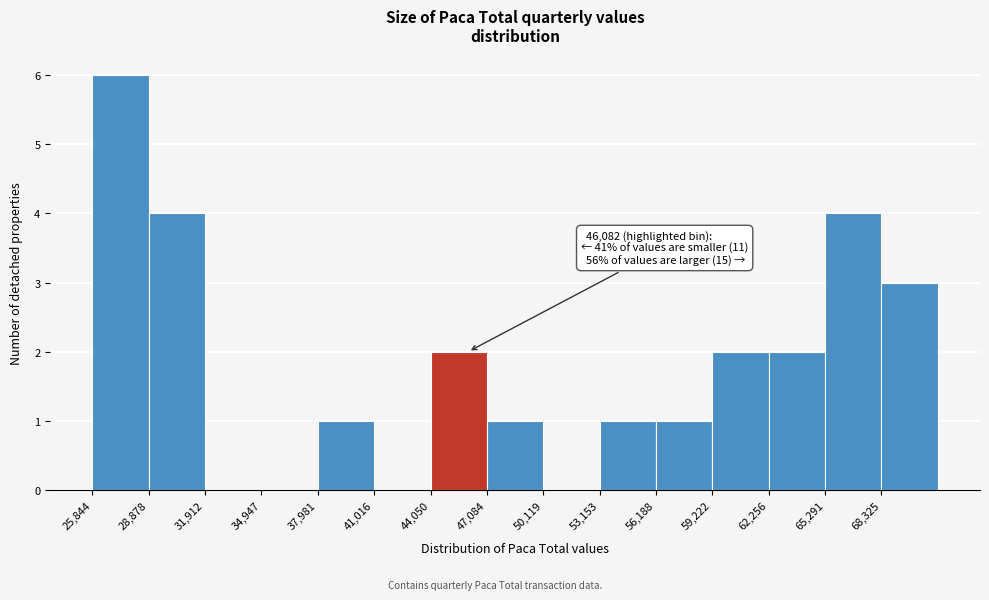

Which range on the x-axis has the tallest bar?

26000 to 29000